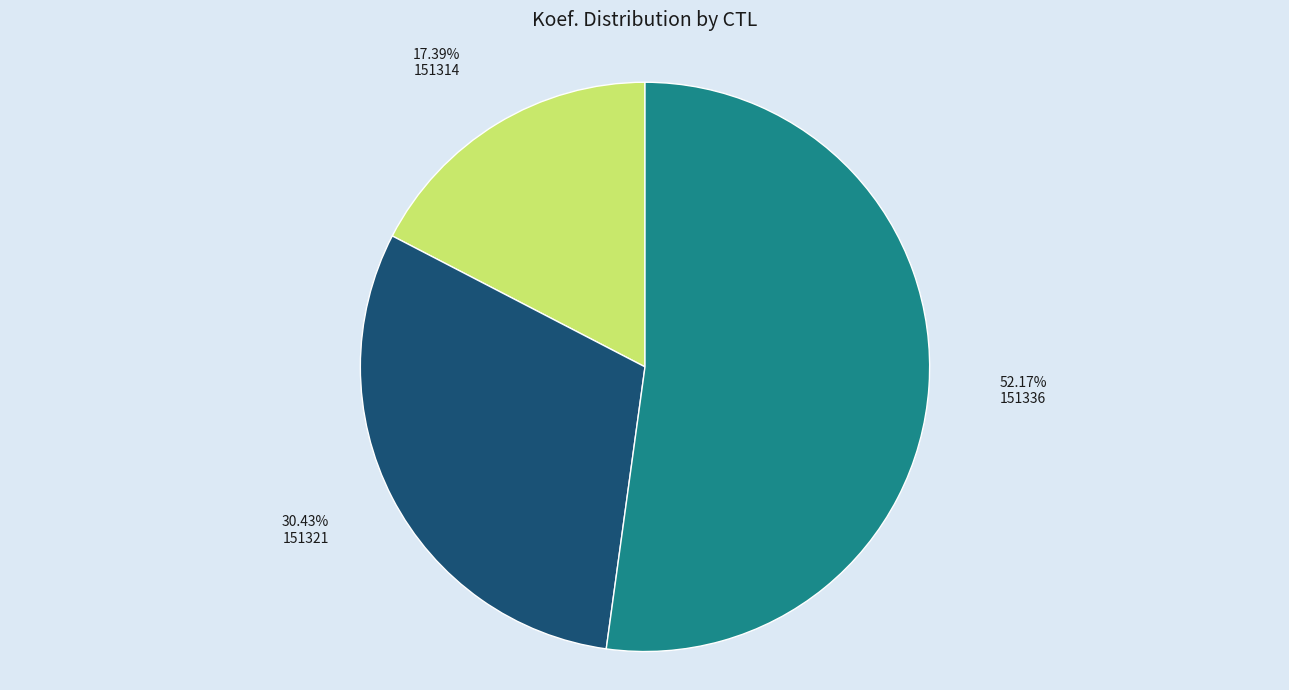

Is there a majority slice in this chart?

Yes